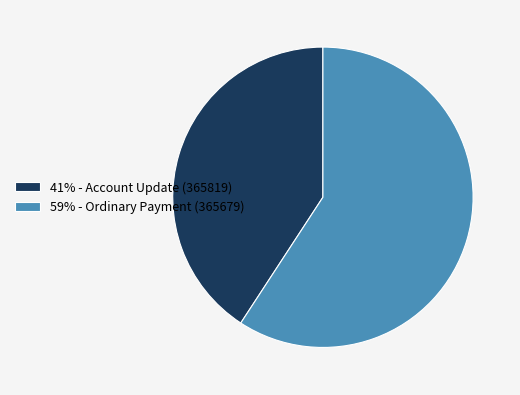

Is there any slice that represents more than half of the pie?

Yes